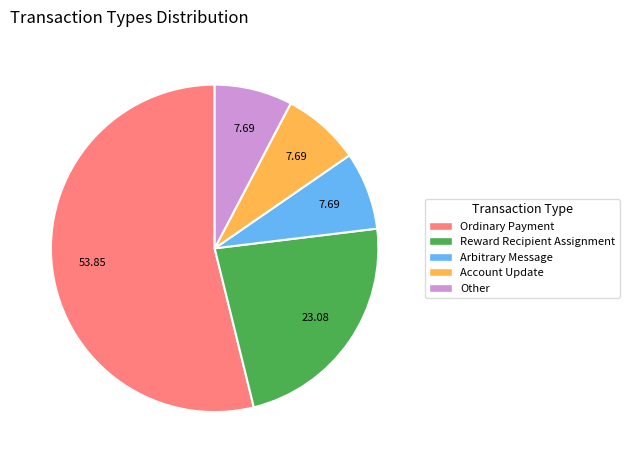

Which category has the biggest portion of the pie?

Ordinary Payment